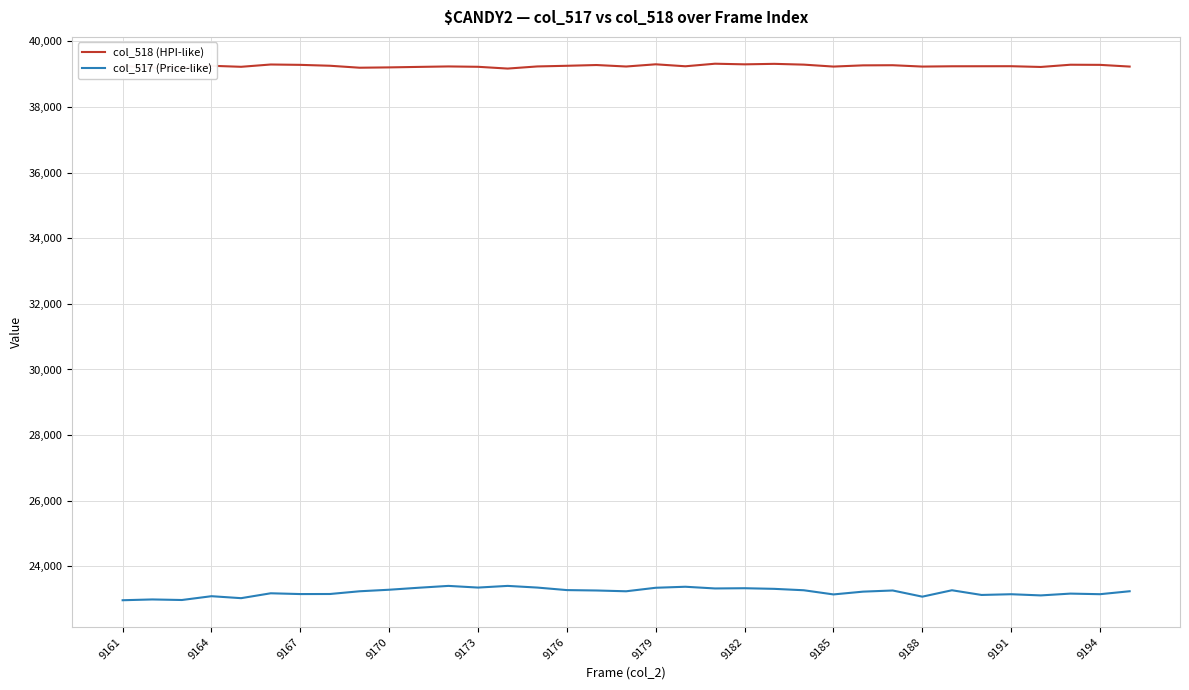

True or false: col_517 (Price-like) and col_518 (HPI-like) intersect in this chart.

False